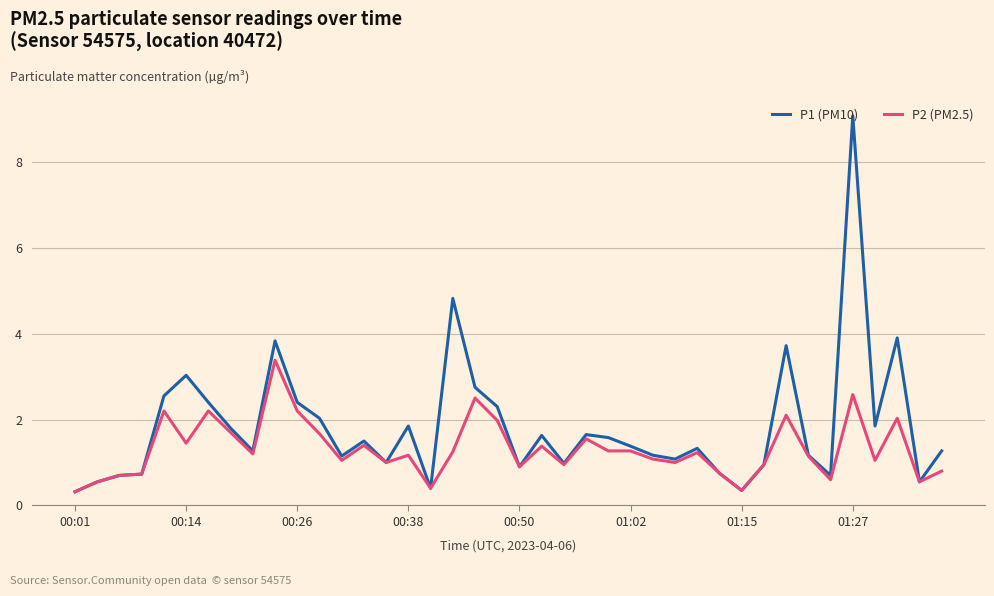

What is the highest value of the P2 (PM2.5) series?

3.4